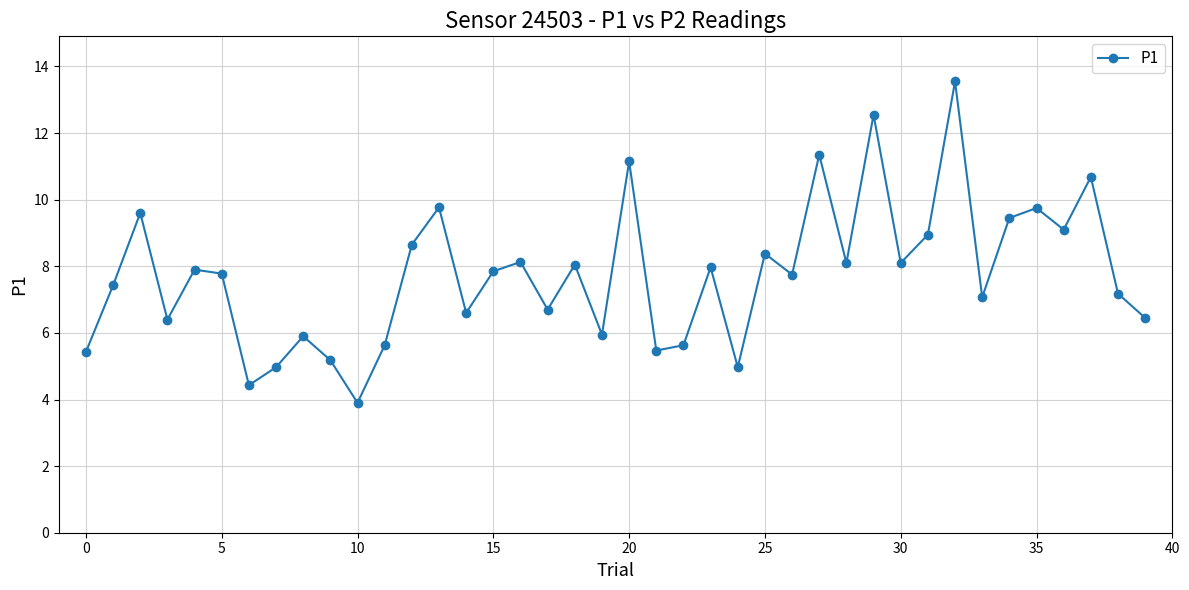

What is the value of the 39th point from the left?

7.2